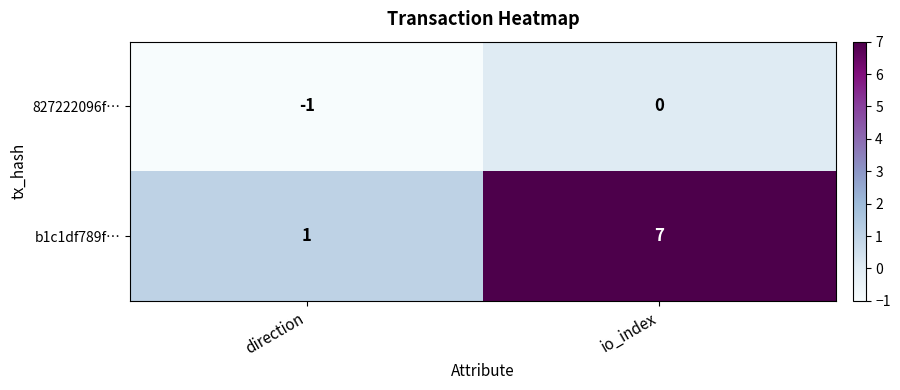

Reading left to right, transcribe all the data shown in this chart.

827222096f…: direction=-1	io_index=0
b1c1df789f…: direction=1	io_index=7